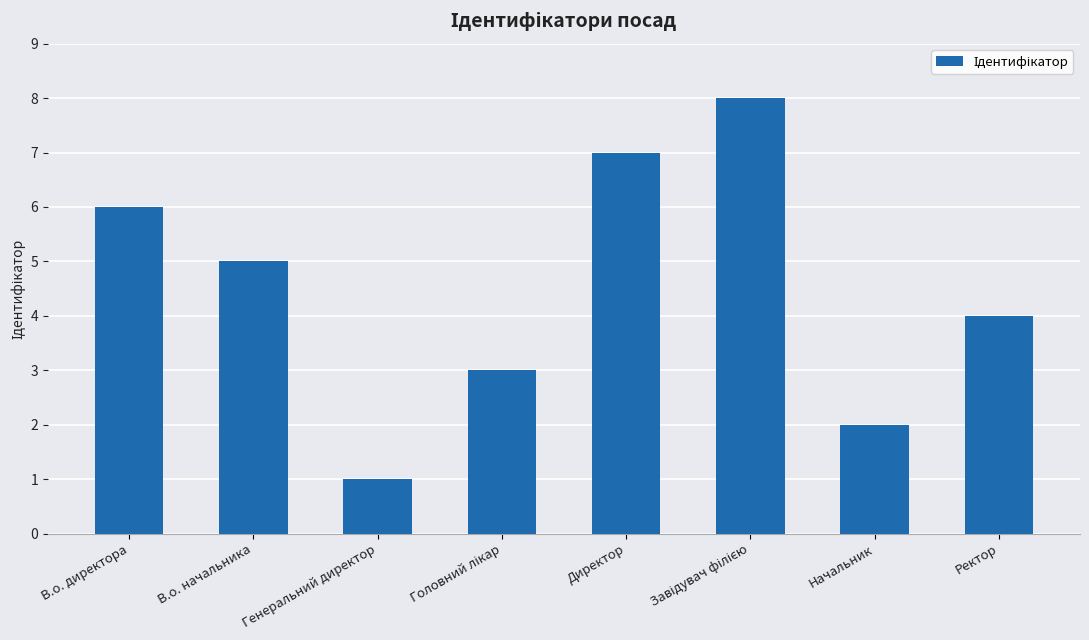

How many bars are there in total?

8